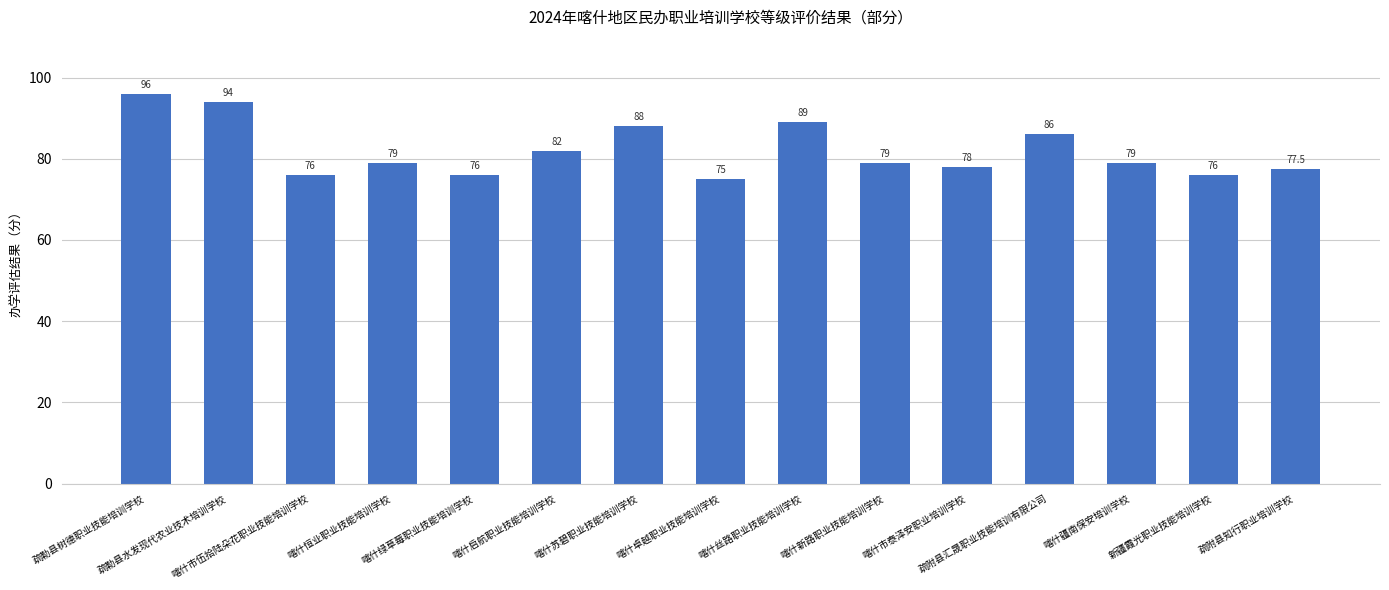

How many values are below 79?

6